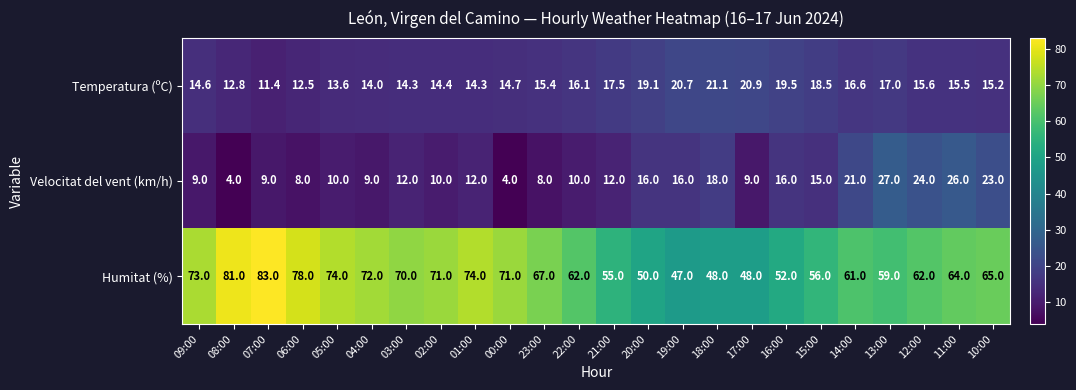

What is the approximate value of Temperatura (ºC) at 04:00?

14.0